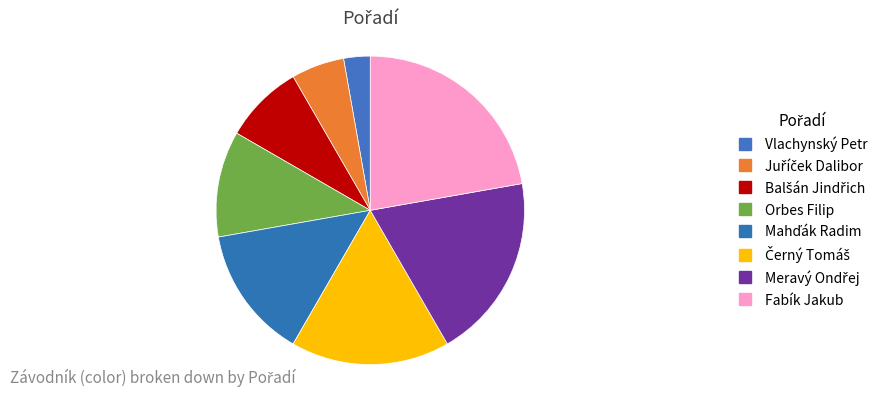

Count the number of slices in the pie.

8